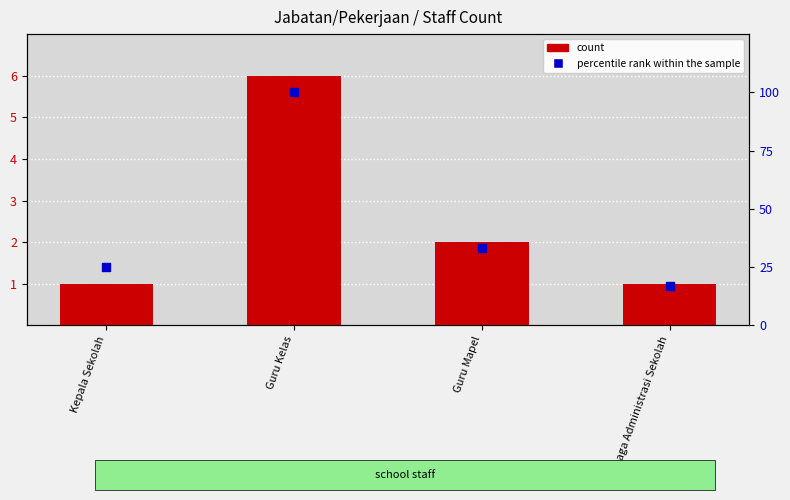

At which category is the sum across all series the highest?

Guru Kelas